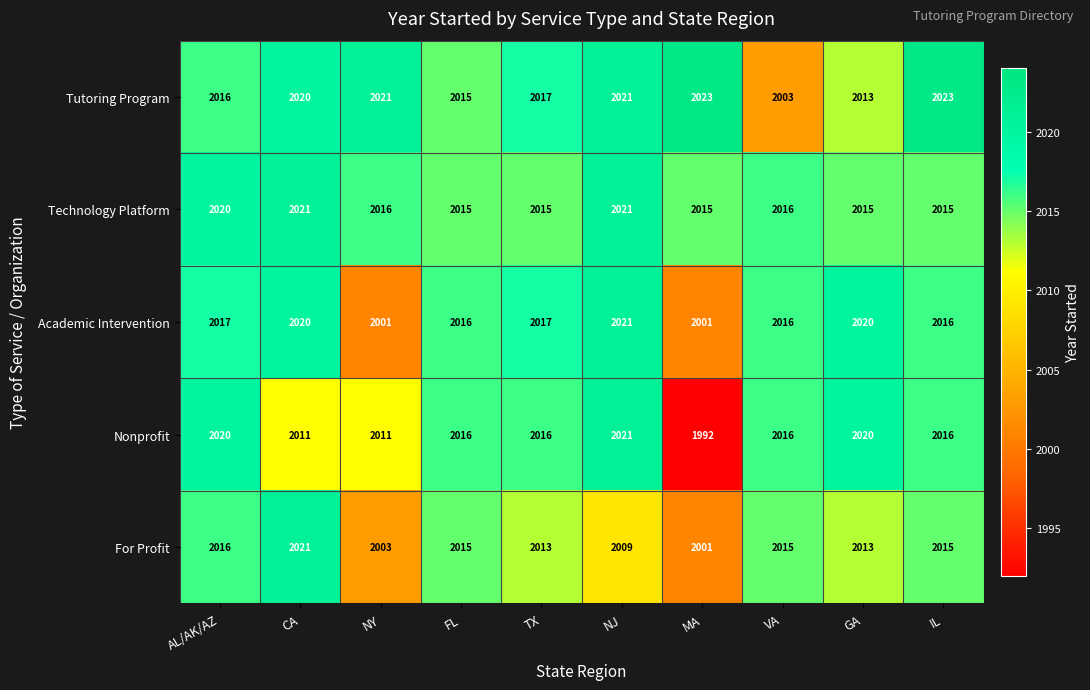

The Tutoring Program series shows 2021 at NY. True or false?

True